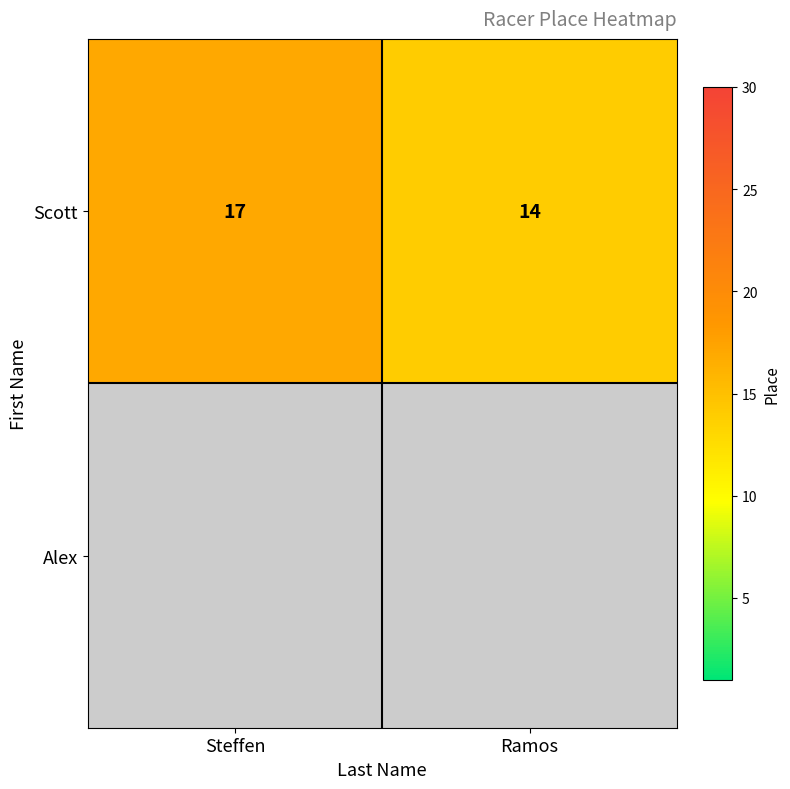

Rank the categories by Scott value from highest to lowest.

Steffen, Ramos